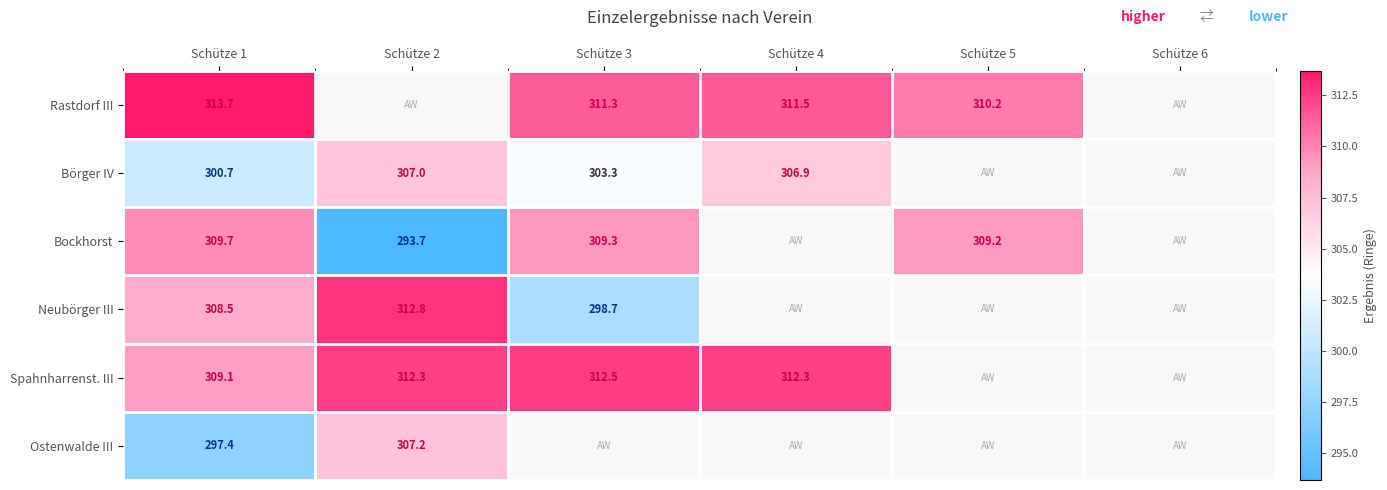

Is the value of Spahnharrenst. III at Schütze 4 greater than the value of Bockhorst at Schütze 3?

Yes